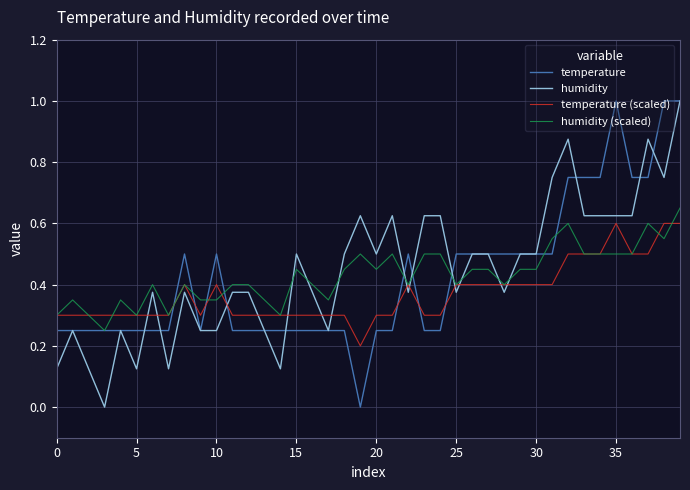

After their last crossing, which series has the higher values: temperature or temperature (scaled)?

temperature